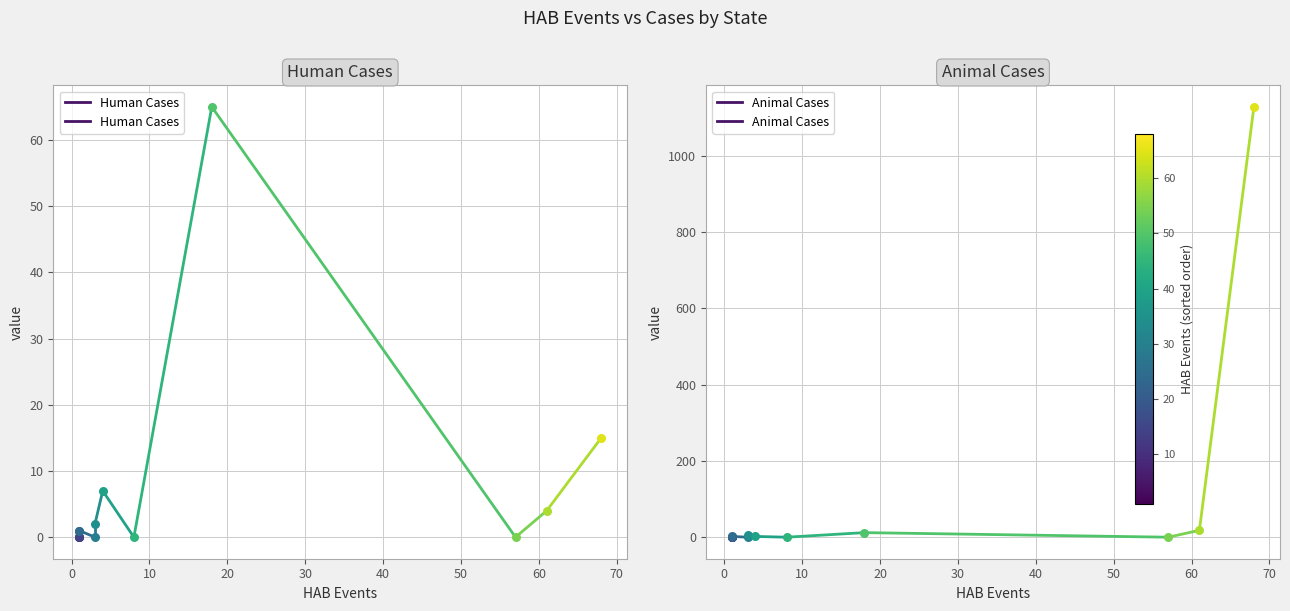

What are all the series names shown in the legend?

Human Cases, Animal Cases